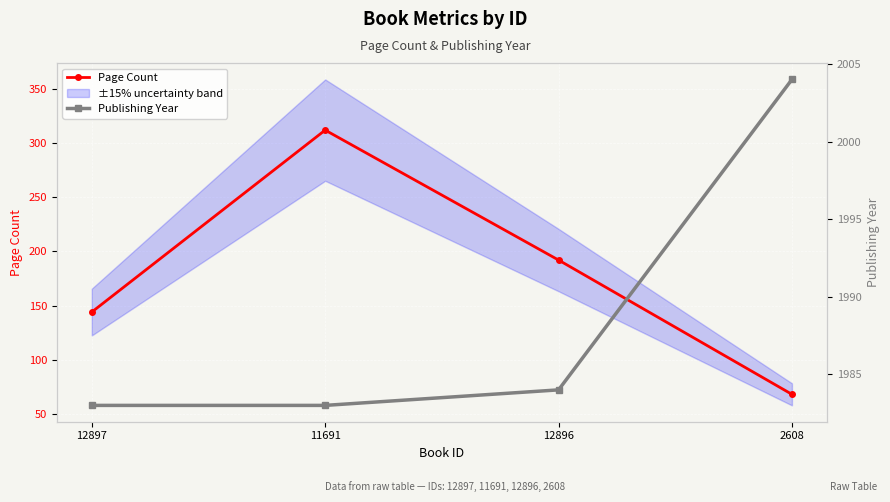

What is the difference between the second highest and second lowest values in the Publishing Year series?

1